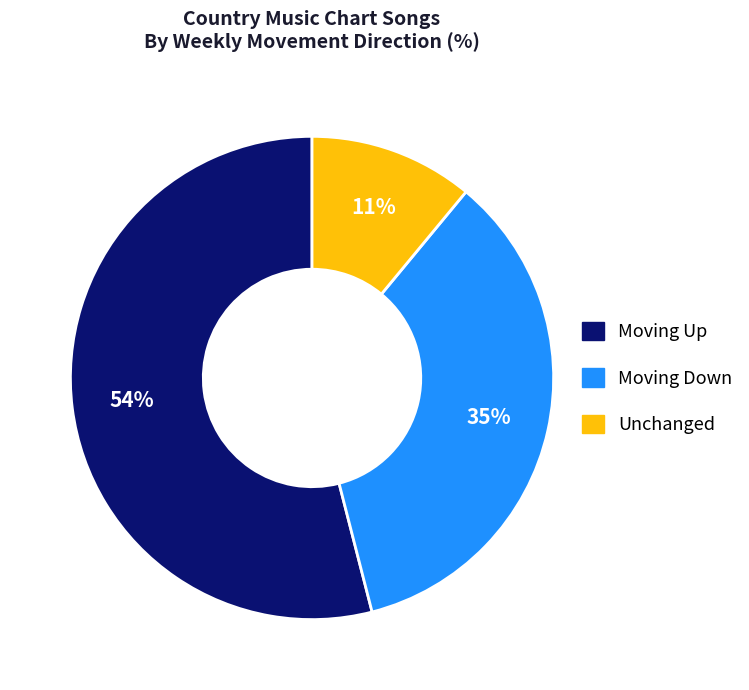

How many segments does this pie chart have?

3